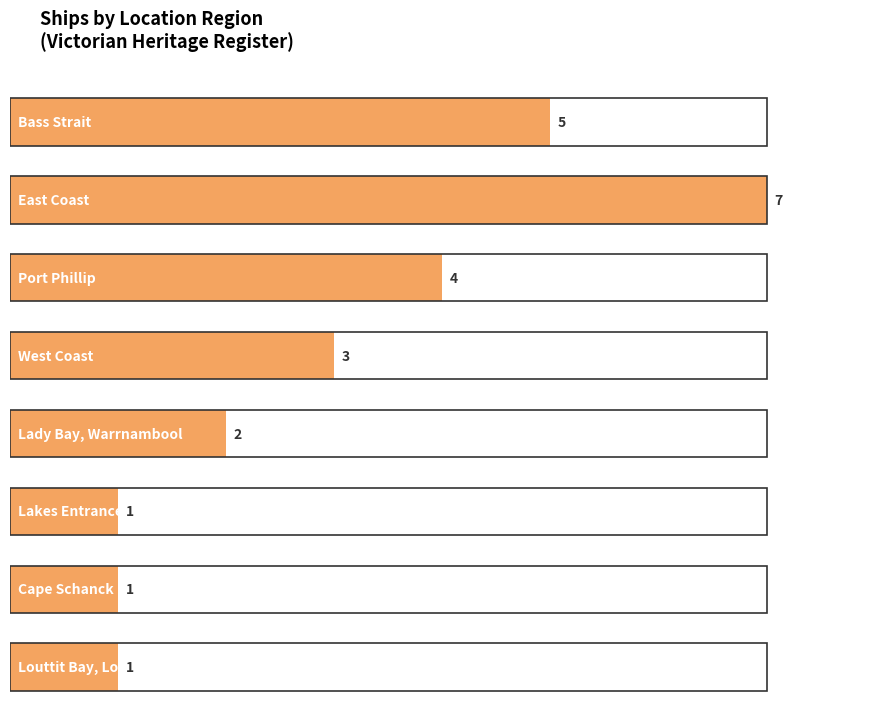

At which label is the value closest to 3?

West Coast